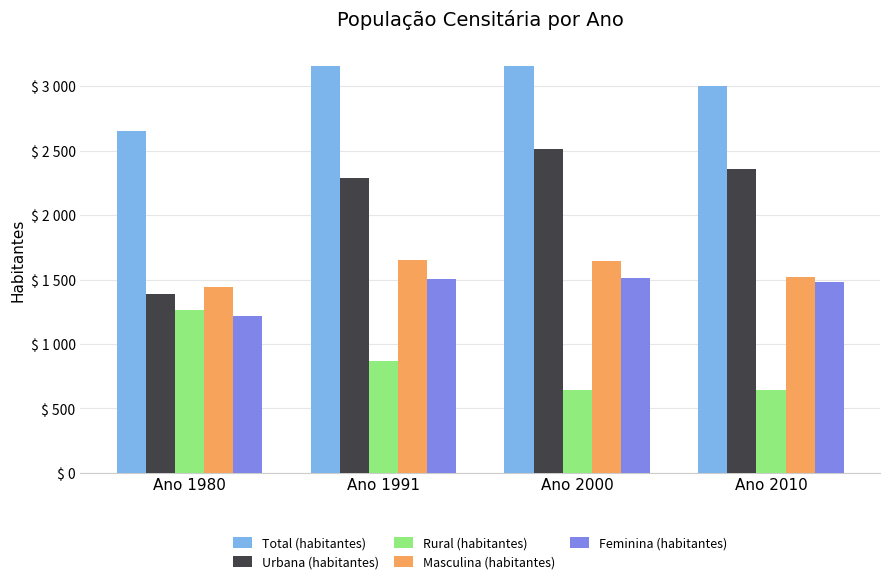

Are the bars grouped side by side (vs. stacked)?

Yes